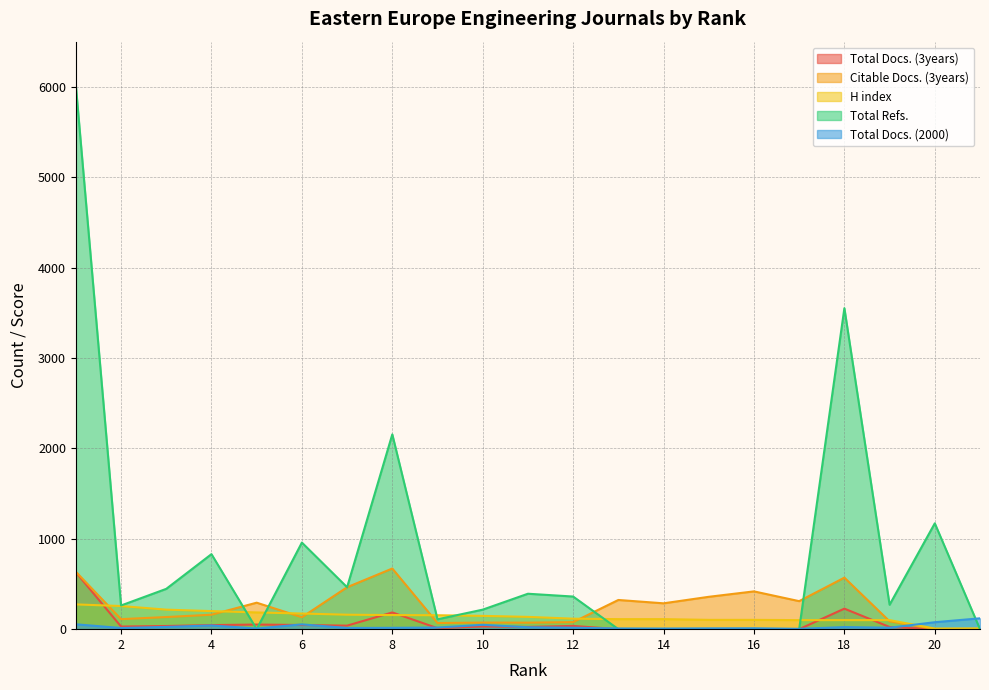

What is the difference between the Total Refs. values at 10 and 5?

216